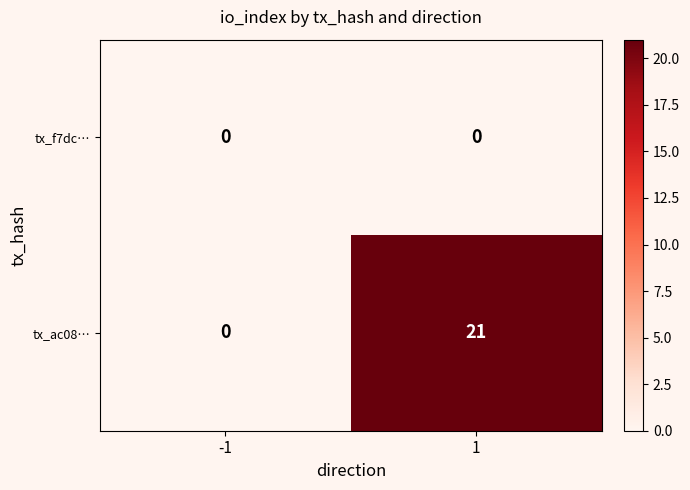

Reading left to right, what are all the values shown in this chart?

tx_f7dc…: 0	0
tx_ac08…: 0	21